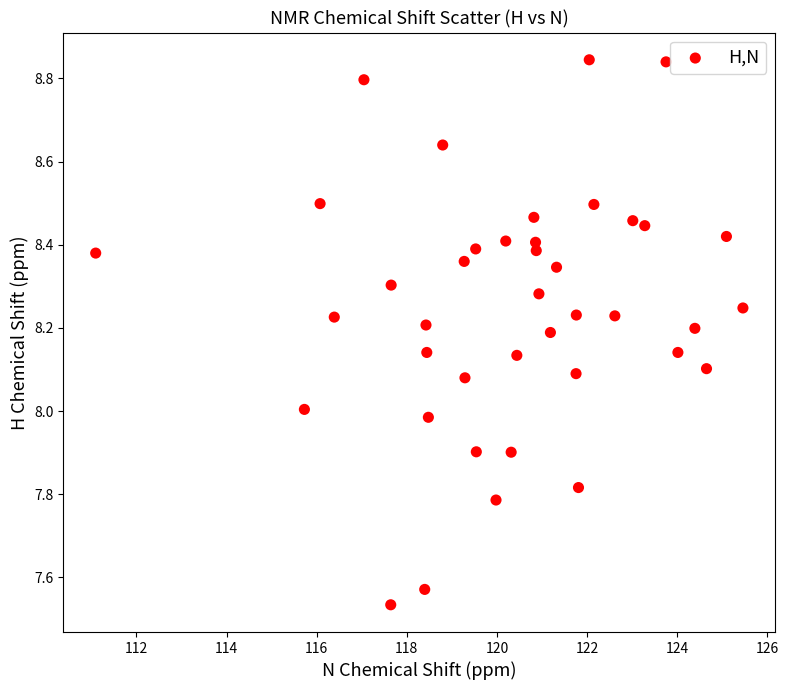

What is the range of Y values (max minus min)?

1.3